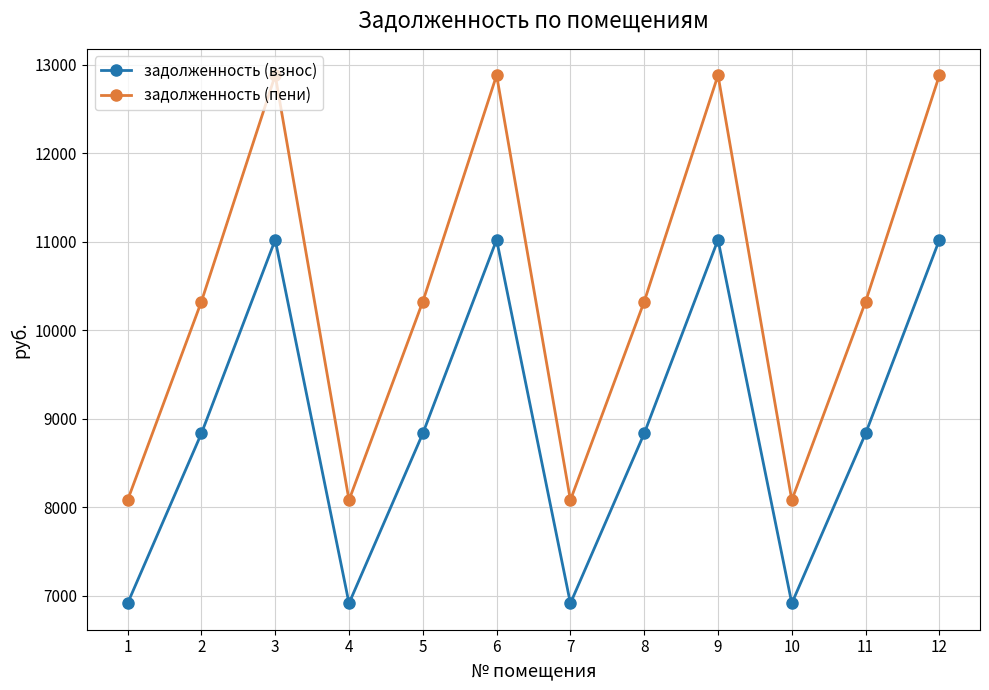

What is the spread (max minus min) of values at 2?

1490.4